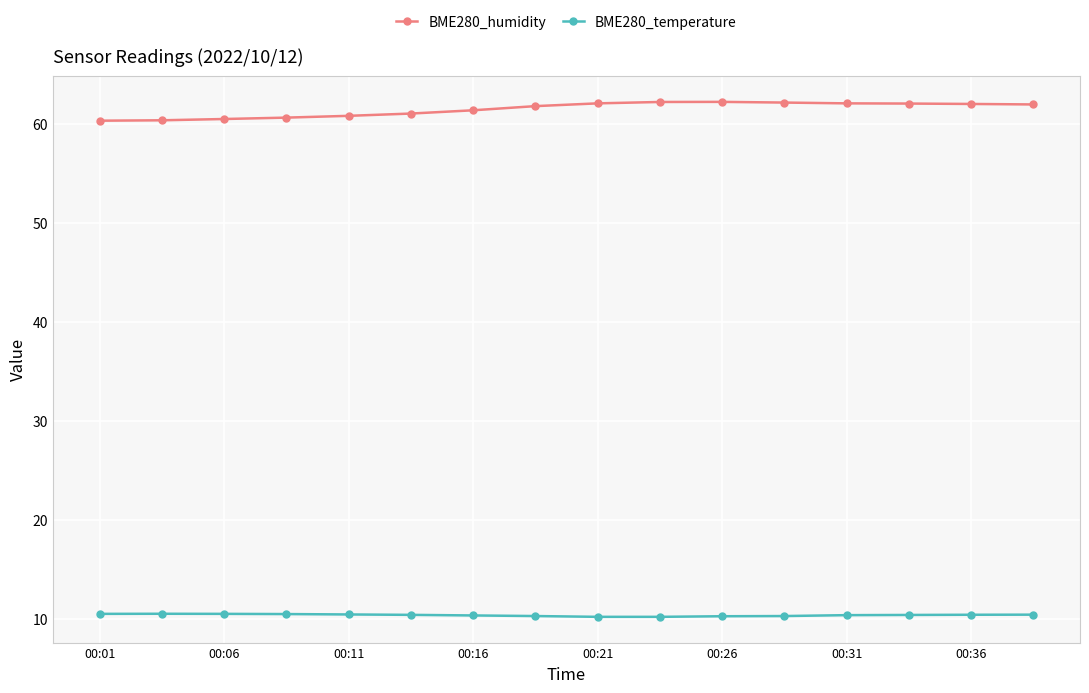

What is the highest value of the BME280_temperature series?

10.5